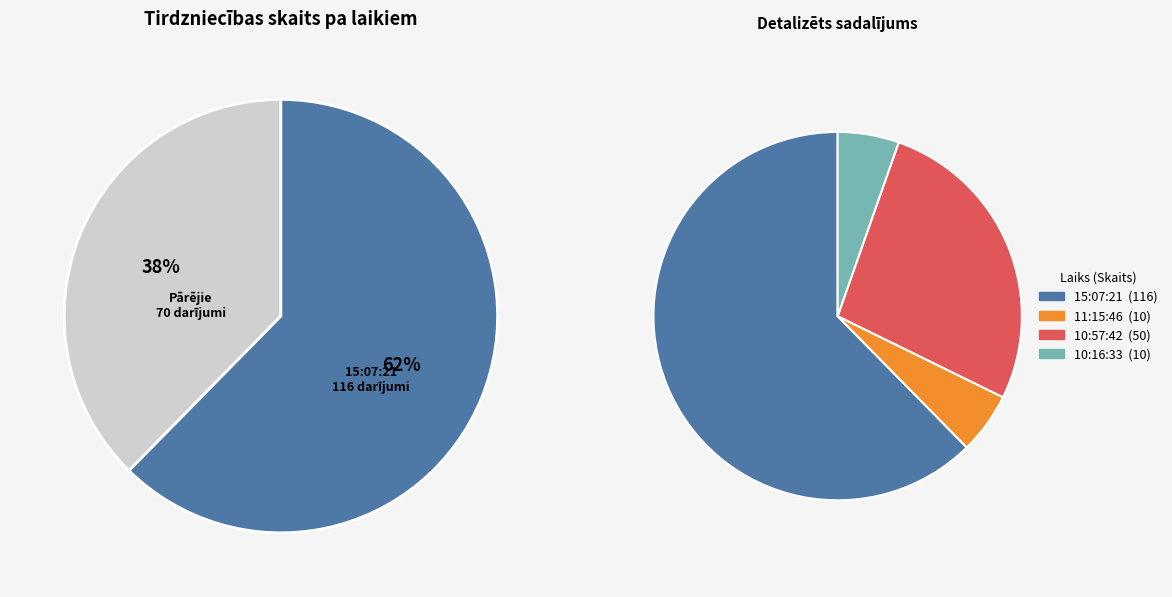

What is the largest slice in the pie chart?

15:07:21